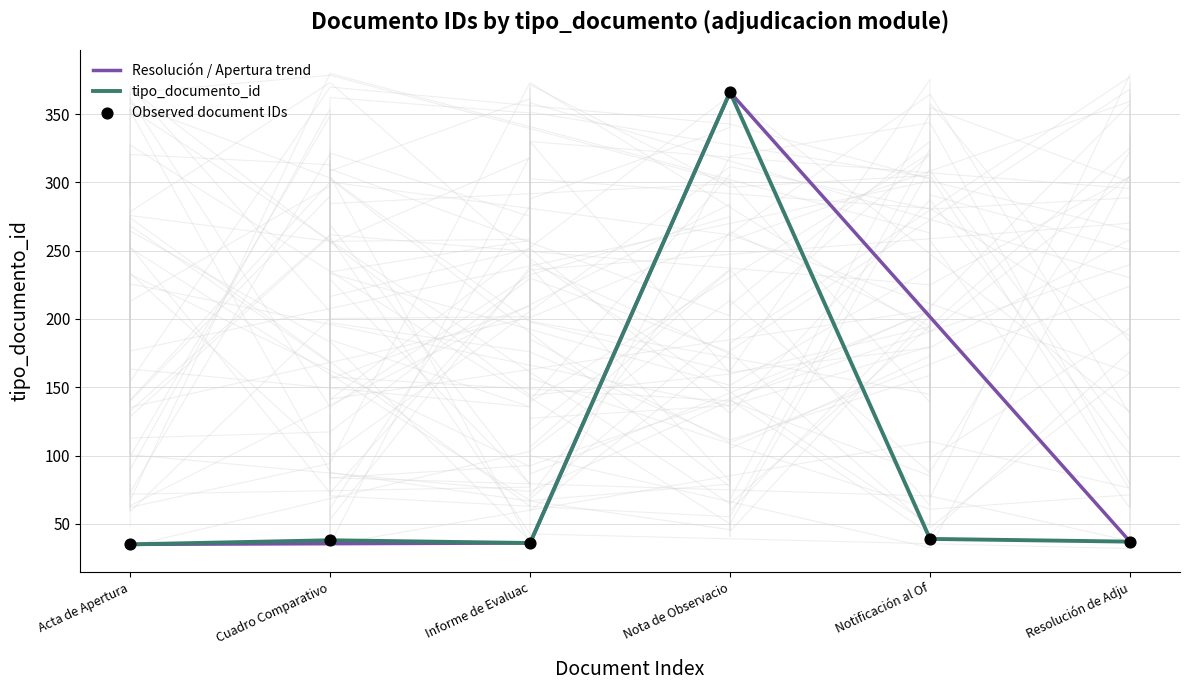

What is the approximate value of tipo_documento_id at Resolución de Adju?

37